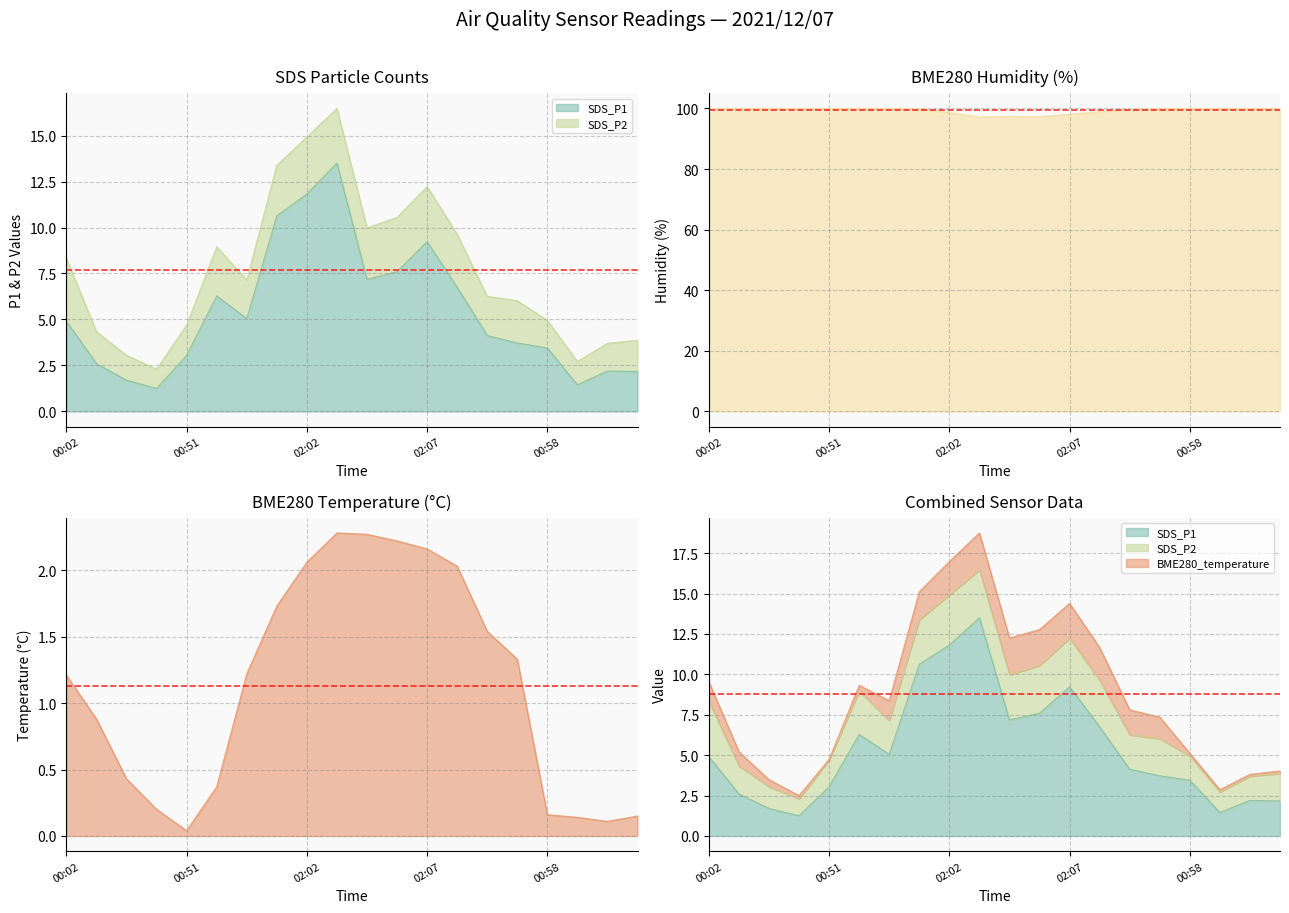

In SDS_P1, how many points are lower than both neighbors (excluding endpoints)?

4